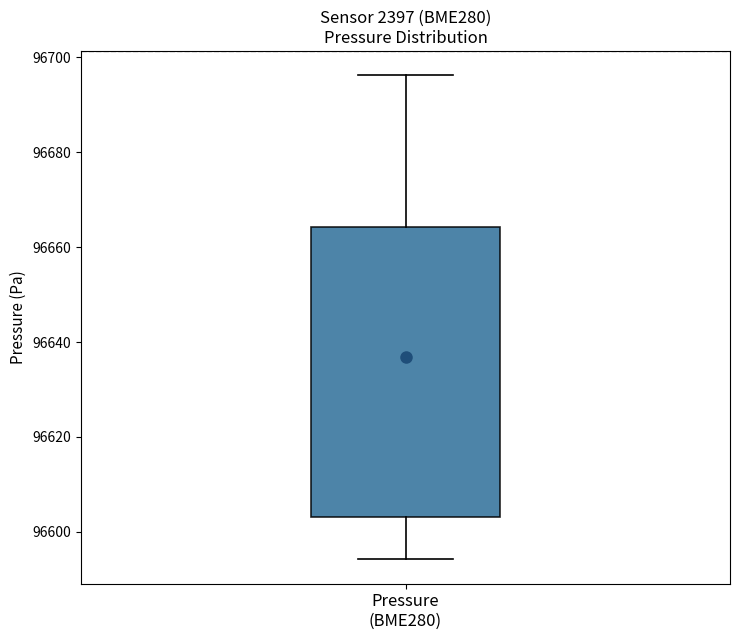

Where does the lower whisker of the box for Pressure (BME280) end on the y-axis? The values are not printed on the chart, so give them approximately, as read against the axis.

96594